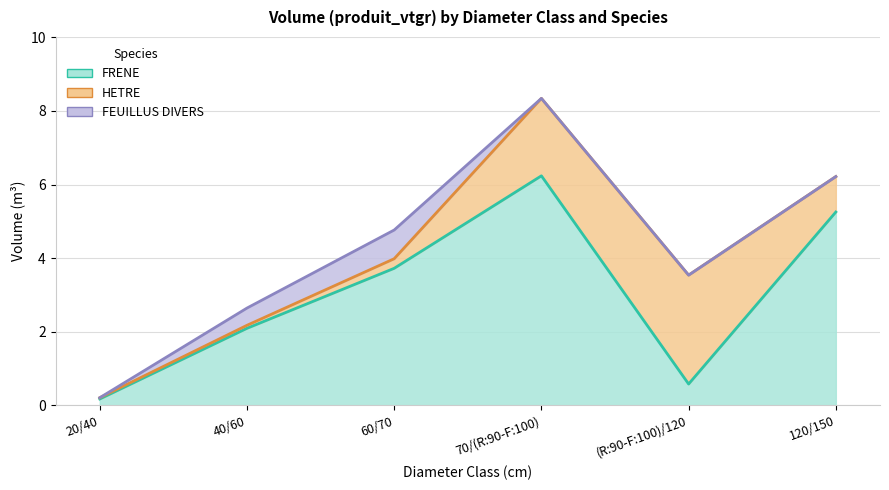

What is the total value across all series at 120/150?

6.2